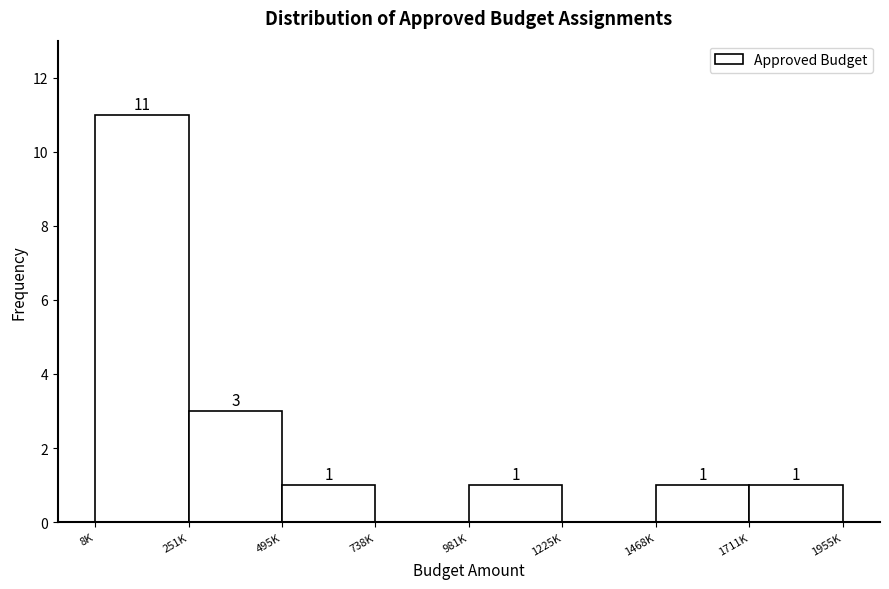

Reading left to right, what are all the values shown in this chart?

8K=11	251K=3	495K=1	738K=0	981K=1	1225K=0	1468K=1	1711K=1